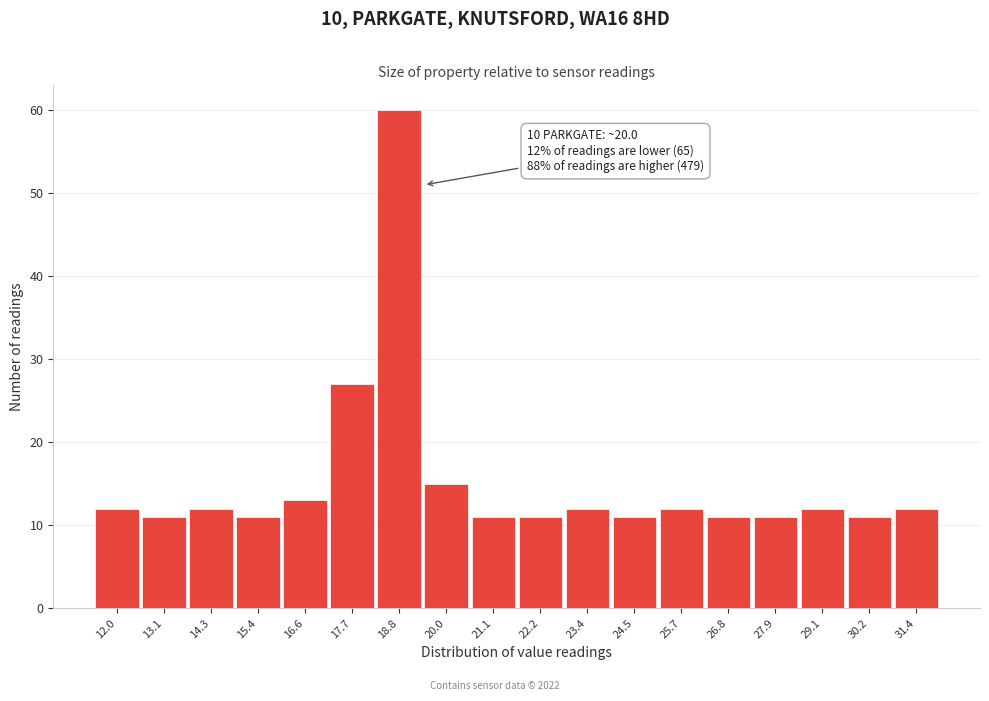

Reading left to right, list all the values displayed in this chart.

12.0=12	13.1=11	14.3=12	15.4=11	16.6=13	17.7=27	18.8=60	20.0=15	21.1=11	22.2=11	23.4=12	24.5=11	25.7=12	26.8=11	27.9=11	29.1=12	30.2=11	31.4=12